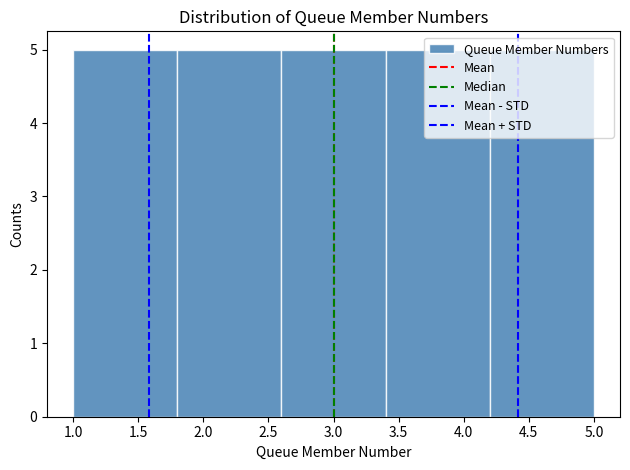

What is the height of the bar covering 1.8 to 2.6 on the x-axis? The values are not printed on the chart, so give them approximately, as read against the axis.

5